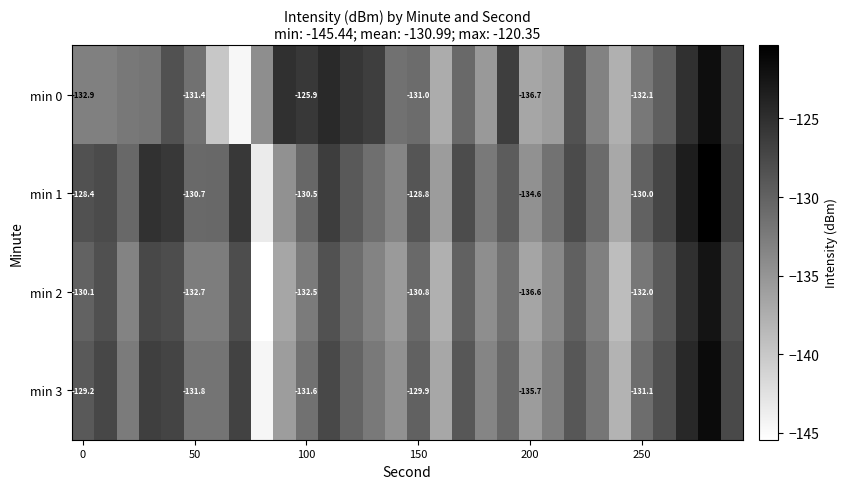

What is the minimum value for min 0?

-144.6